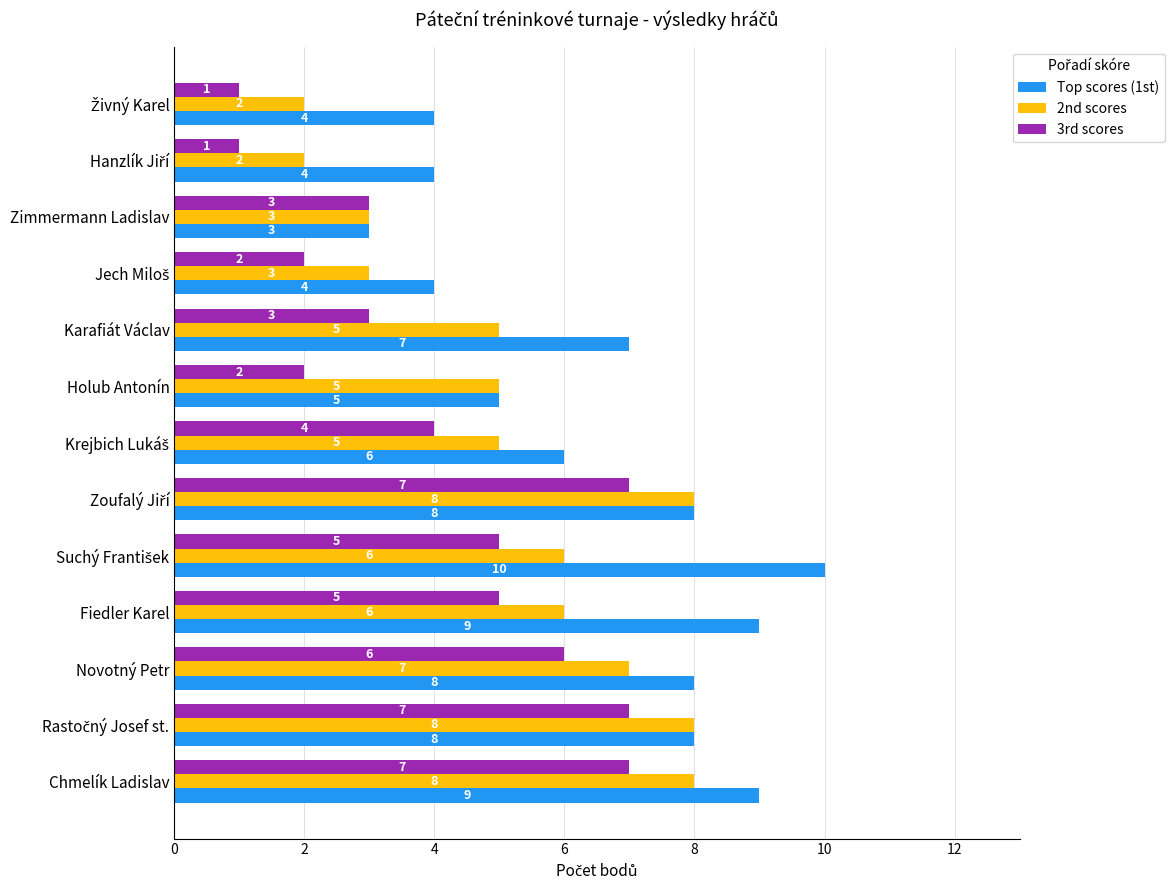

List the series in order of their peak value, lowest first.

3rd scores, 2nd scores, Top scores (1st)